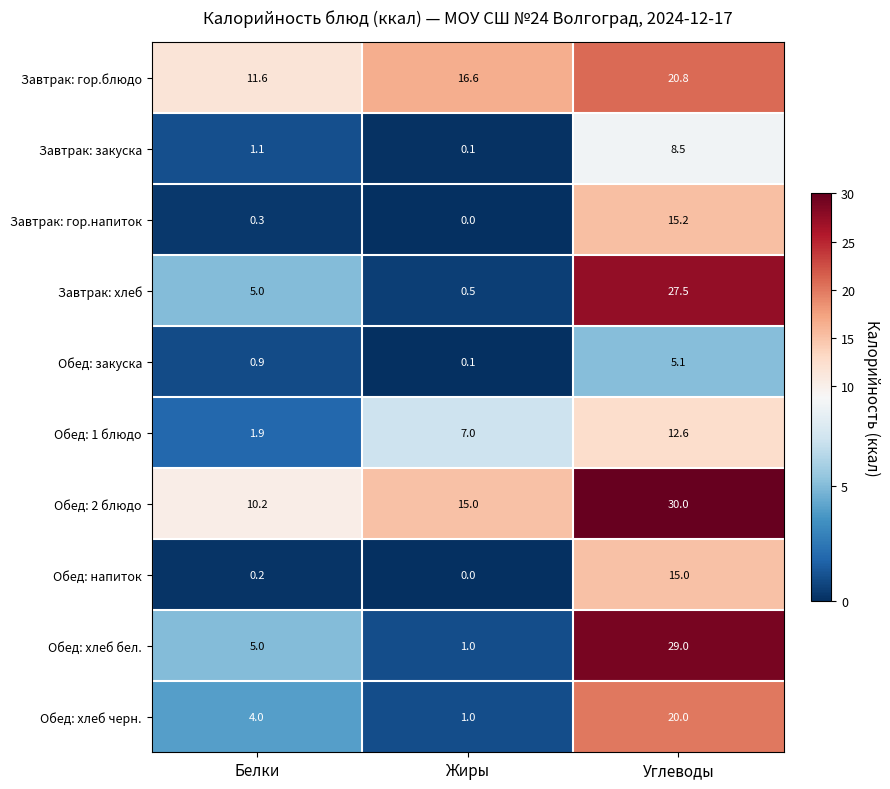

Reading right to left, extract all data points from this chart.

Завтрак: гор.блюдо: 20.8	16.6	11.6
Завтрак: закуска: 8.5	0.1	1.1
Завтрак: гор.напиток: 15.2	0.0	0.3
Завтрак: хлеб: 27.5	0.5	5.0
Обед: закуска: 5.1	0.1	0.9
Обед: 1 блюдо: 12.6	7.0	1.9
Обед: 2 блюдо: 30.0	15.0	10.2
Обед: напиток: 15.0	0.0	0.2
Обед: хлеб бел.: 29.0	1.0	5.0
Обед: хлеб черн.: 20.0	1.0	4.0